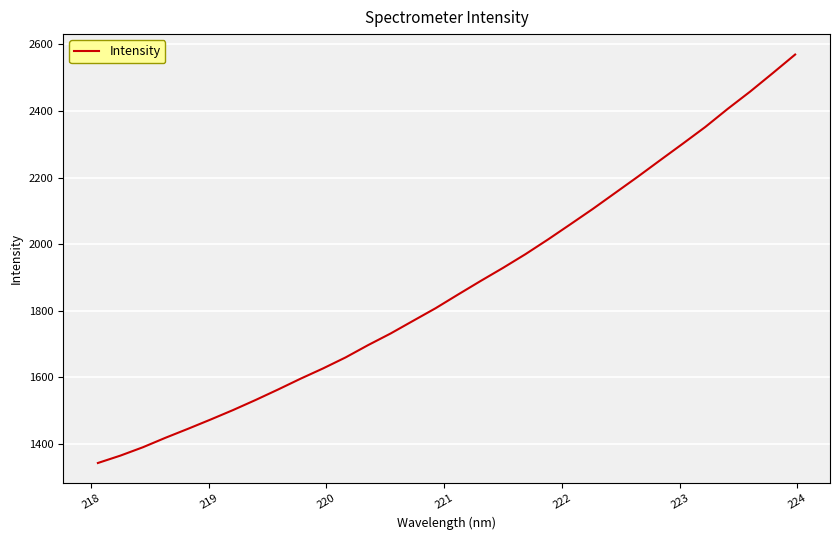

What is the greatest value displayed?

2569.6